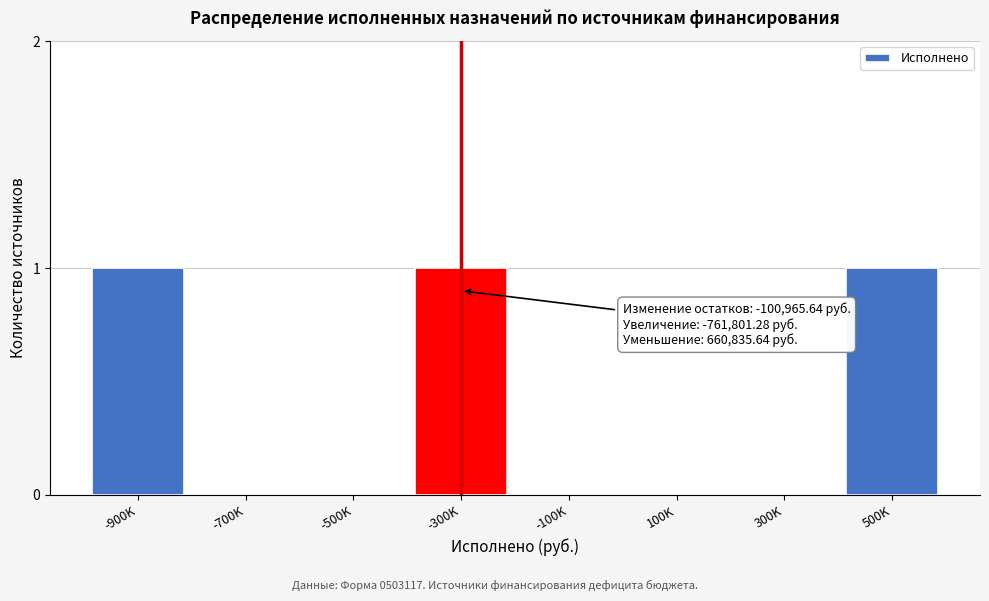

Reading right to left, what are all the values shown in this chart?

500K=1	300K=0	100K=0	-100K=0	-300K=1	-500K=0	-700K=0	-900K=1